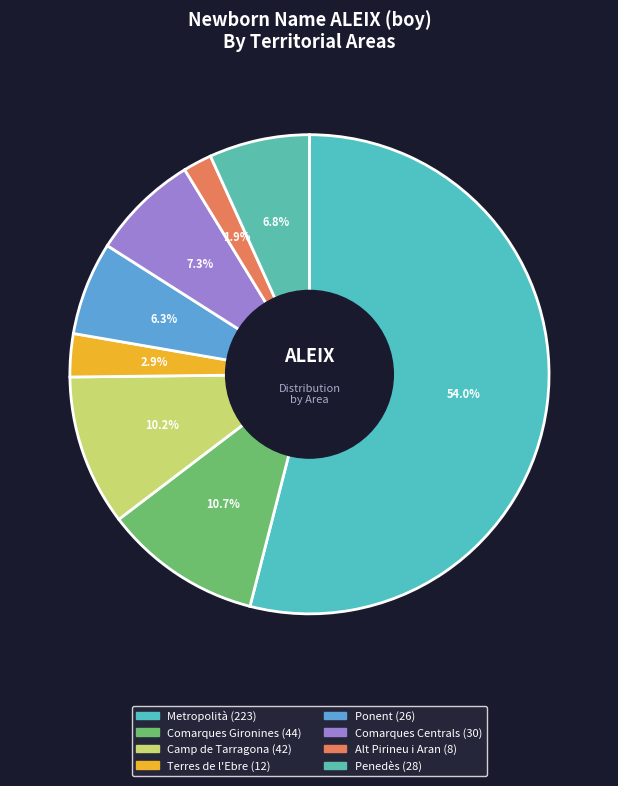

Count the number of slices in the pie.

8